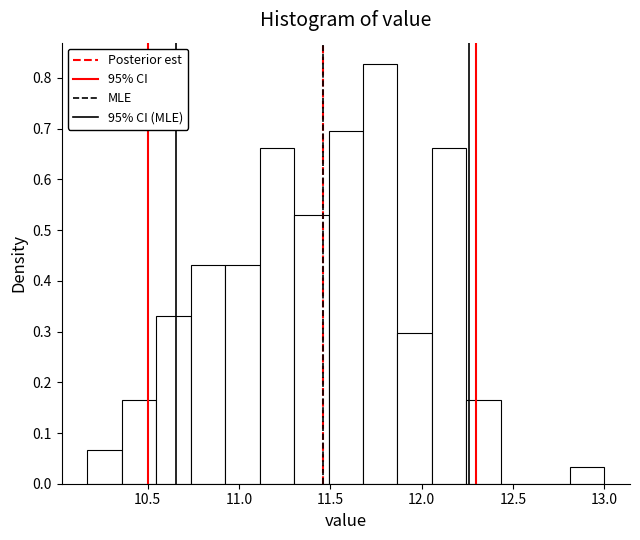

Read against the x-axis, roughly where is the centre of the tallest bar?

11.75